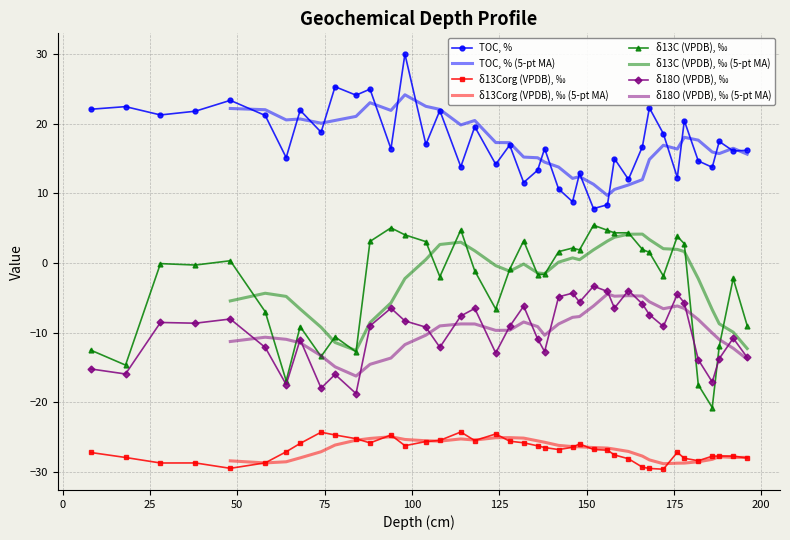

True or false: δ18O (VPDB), ‰ has a value of -17.5 at 64.

True